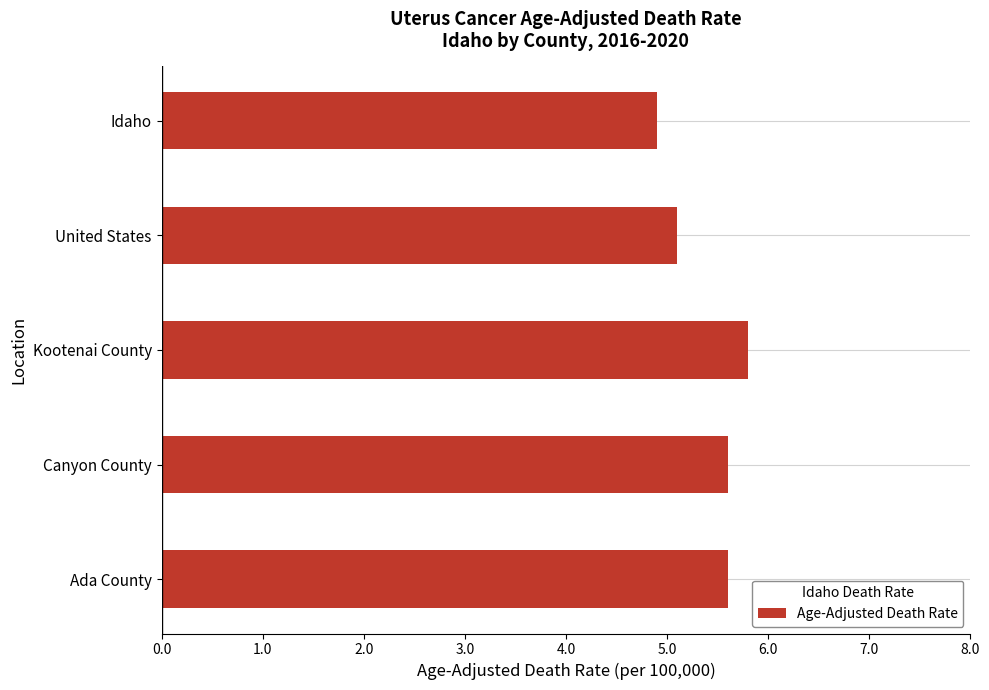

What is the change in value from Idaho to Canyon County?

+0.7